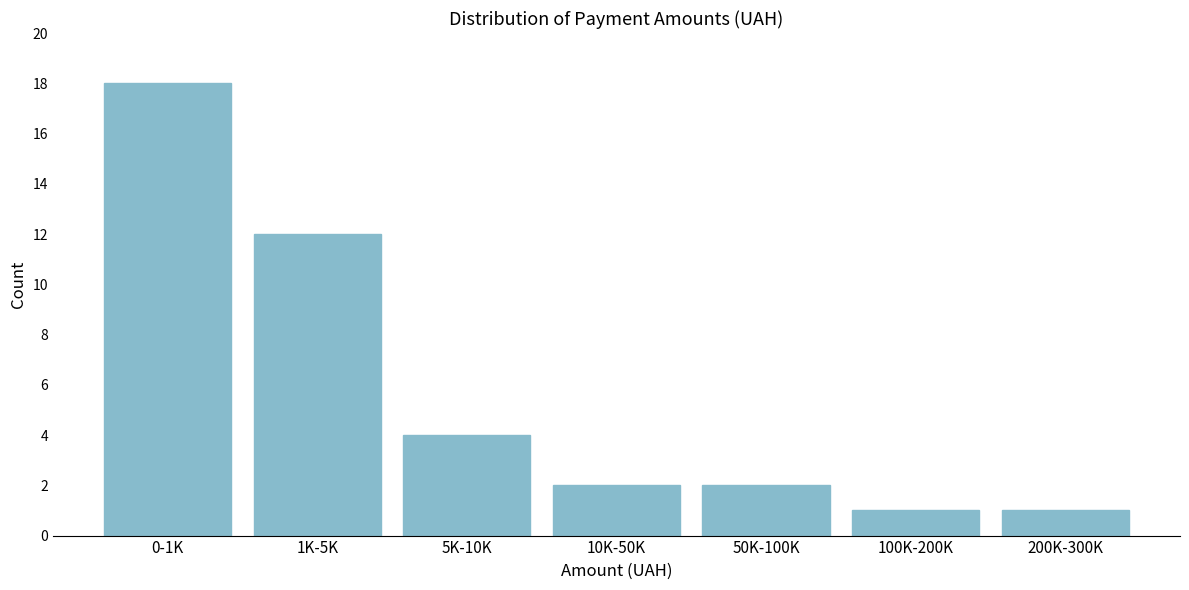

Reading left to right, list all the values displayed in this chart.

0-1K=18	1K-5K=12	5K-10K=4	10K-50K=2	50K-100K=2	100K-200K=1	200K-300K=1